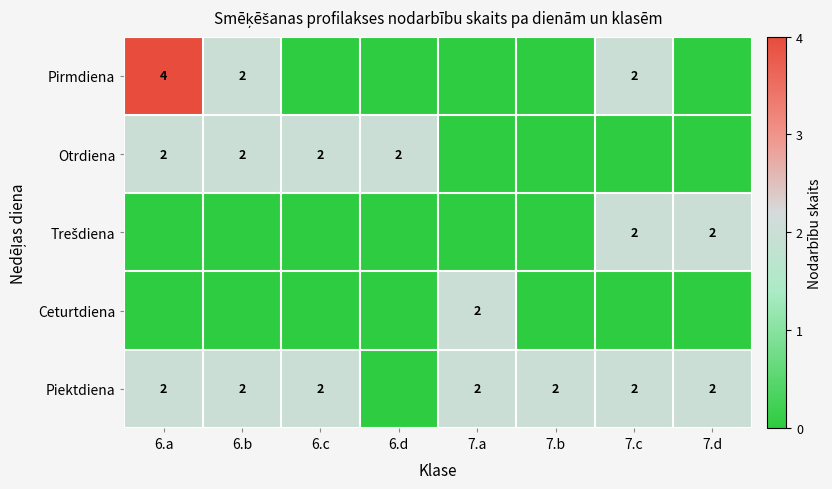

Is it true that Piektdiena equals 1 at 6.a?

False